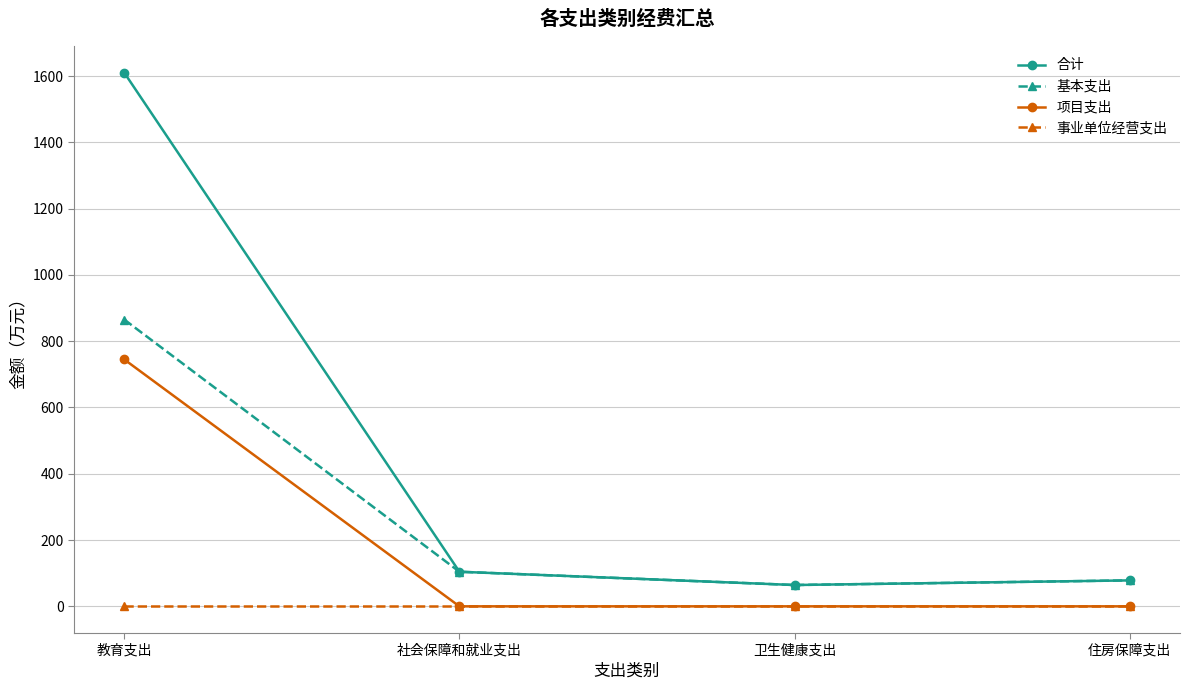

What are all the series names shown in the legend?

合计, 基本支出, 项目支出, 事业单位经营支出